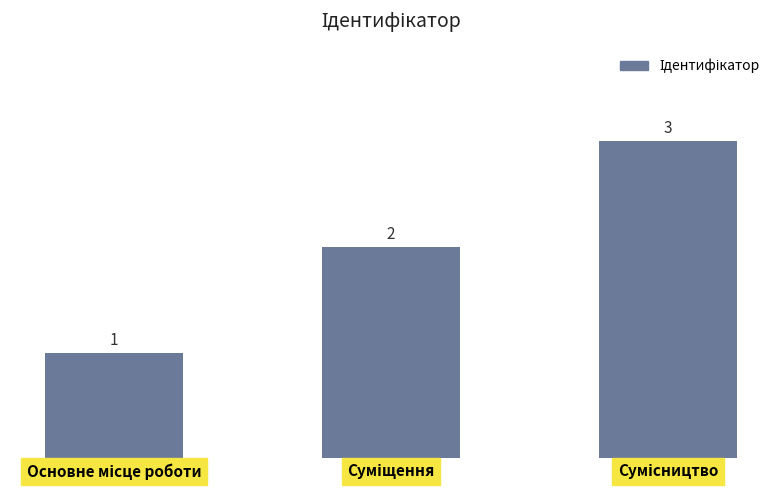

What is the average value?

2